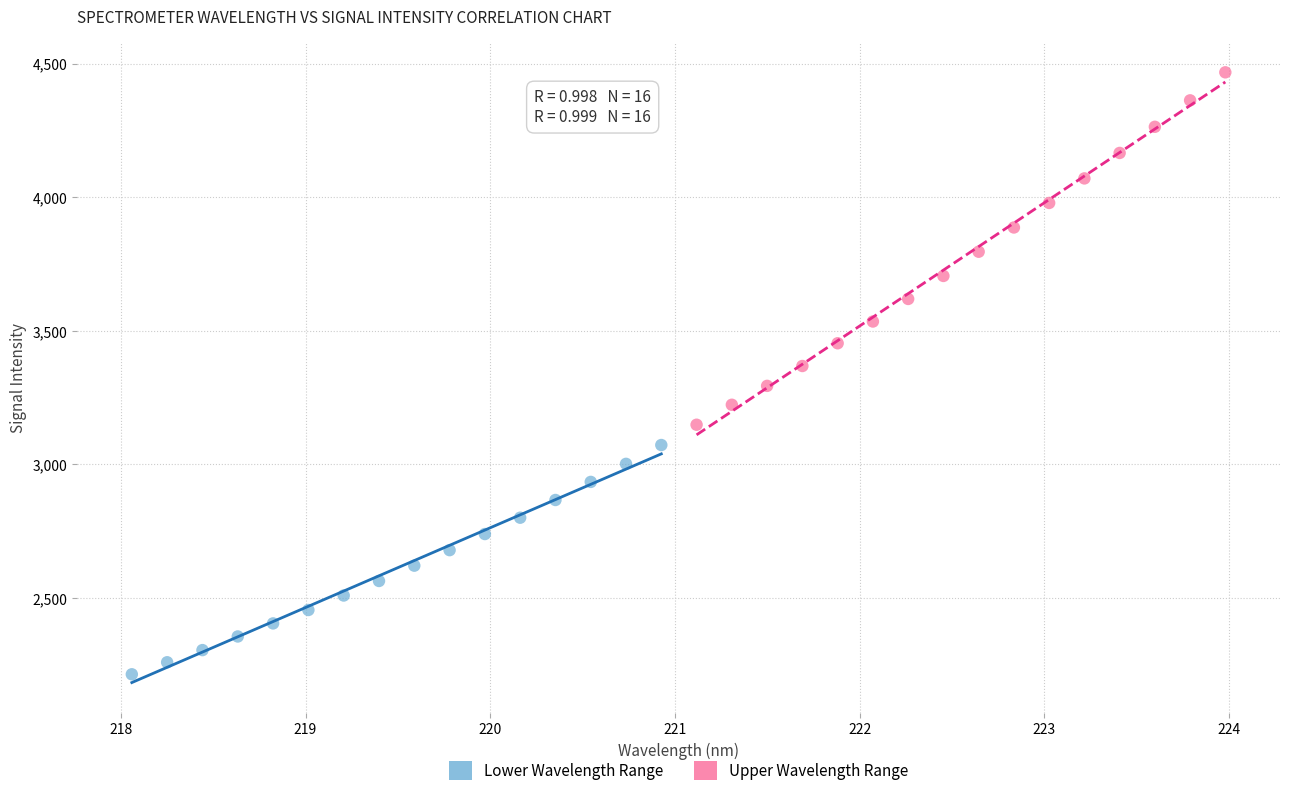

Which series reaches the maximum Y coordinate?

Upper Wavelength Range